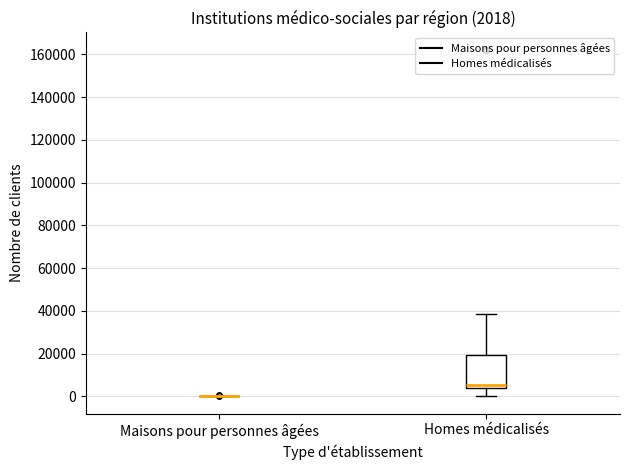

Which box is the tallest, from its lower edge to its upper edge?

Homes médicalisés